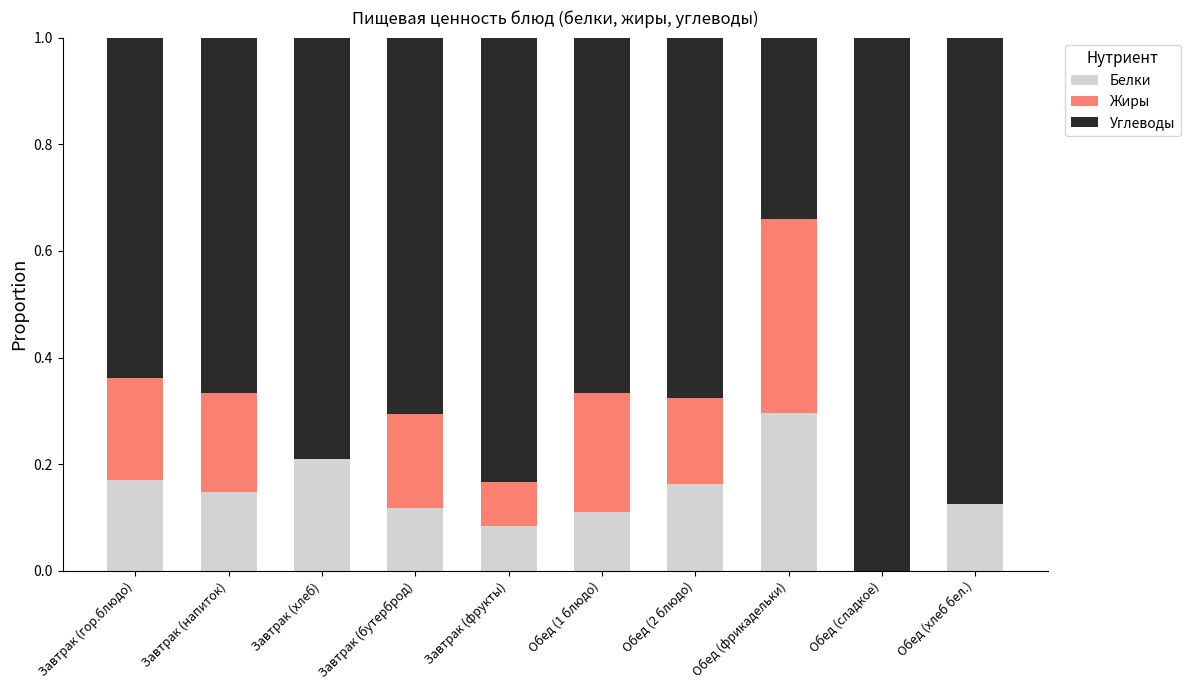

What is the total value across all series at Обед (хлеб бел.)?

1.0